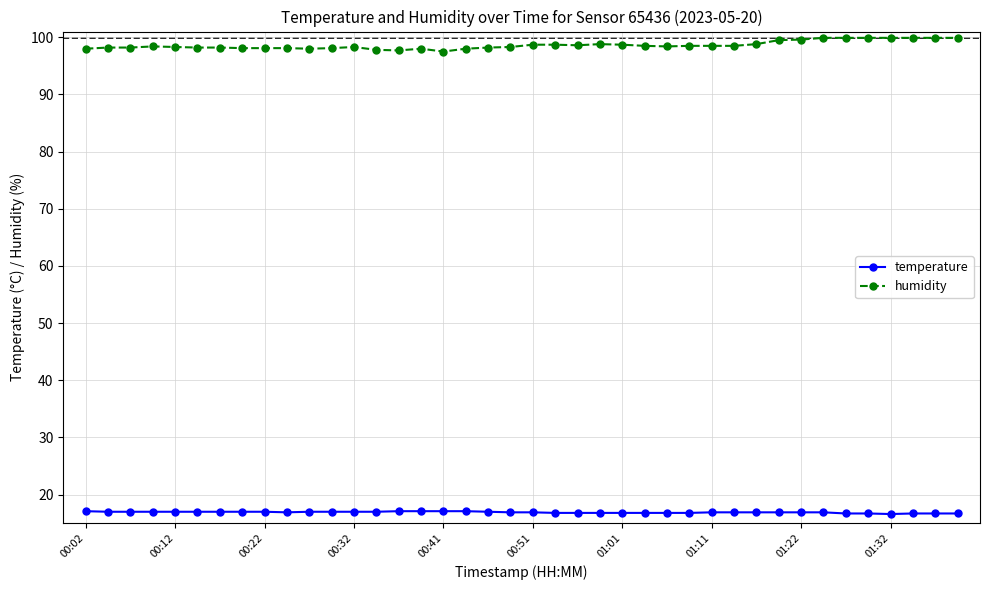

What is the sum of all humidity values?

3944.8